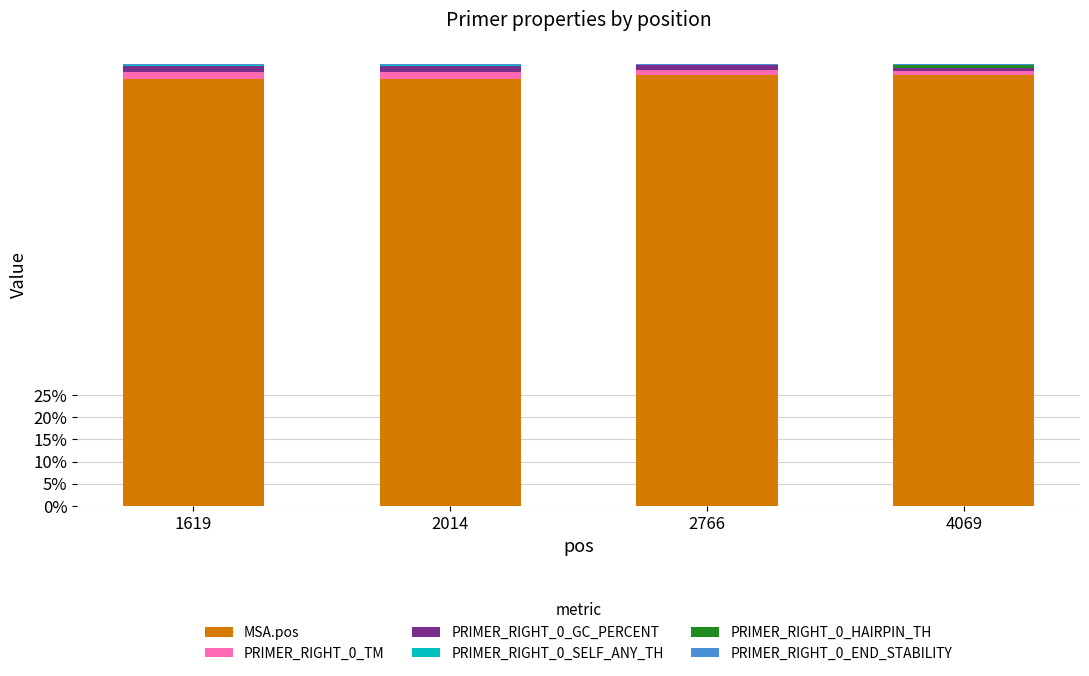

Is it true that MSA.pos equals 97.6 at 2766?

True